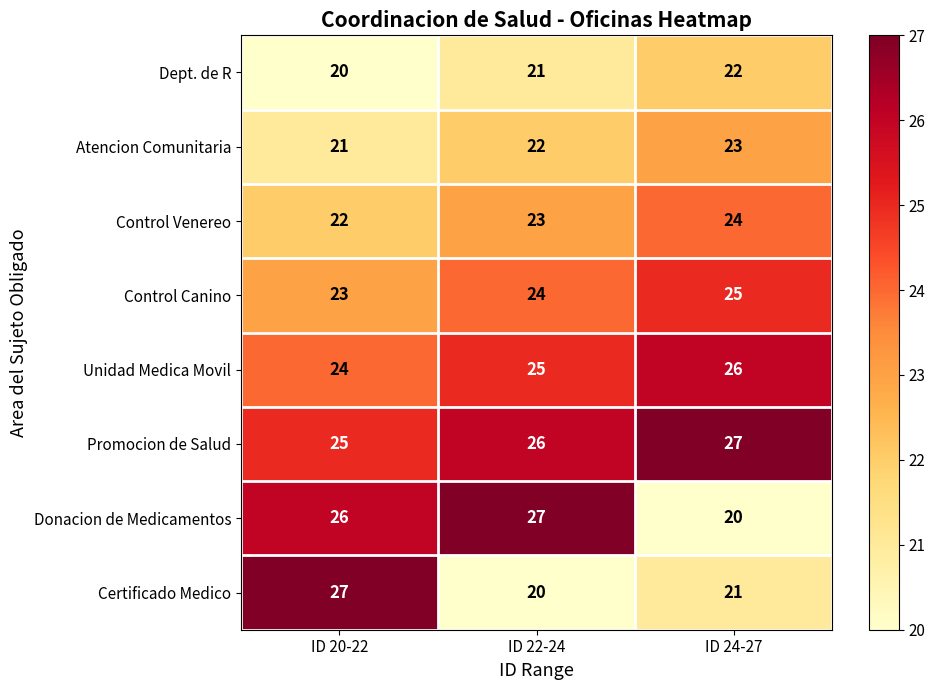

How many Certificado Medico values are between 20 and 27?

3